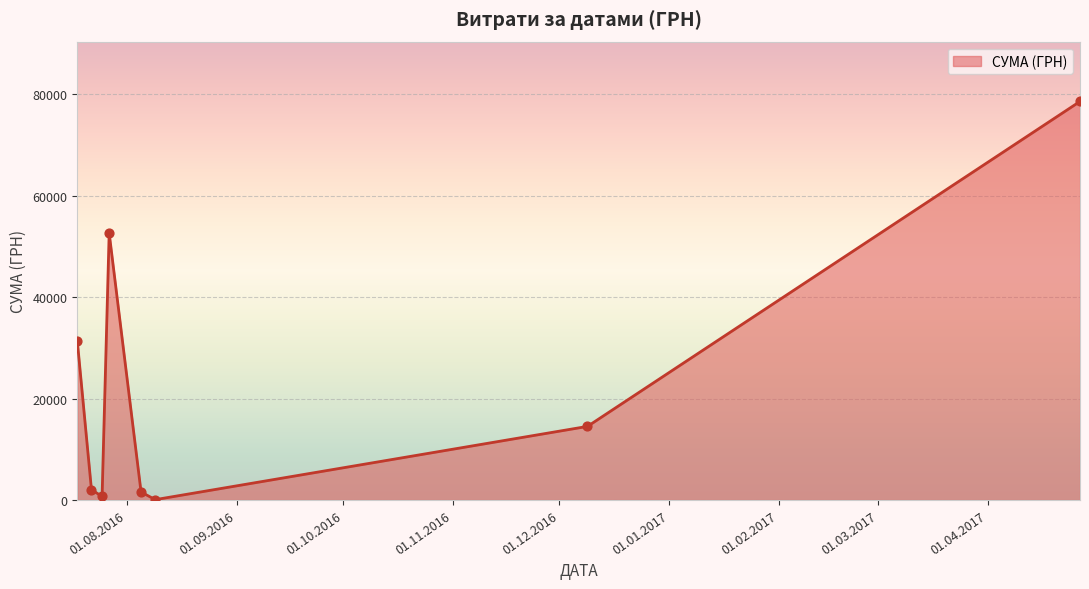

What is the maximum value shown in the chart?

78600.0